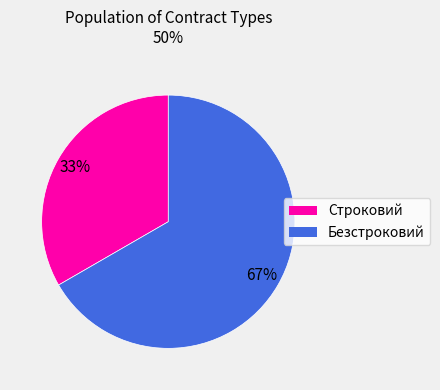

Is there a majority slice in this chart?

Yes